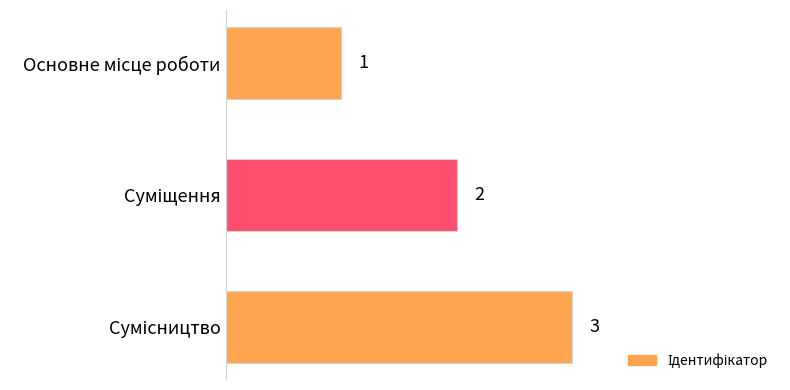

How many values are between 1 and 3?

3